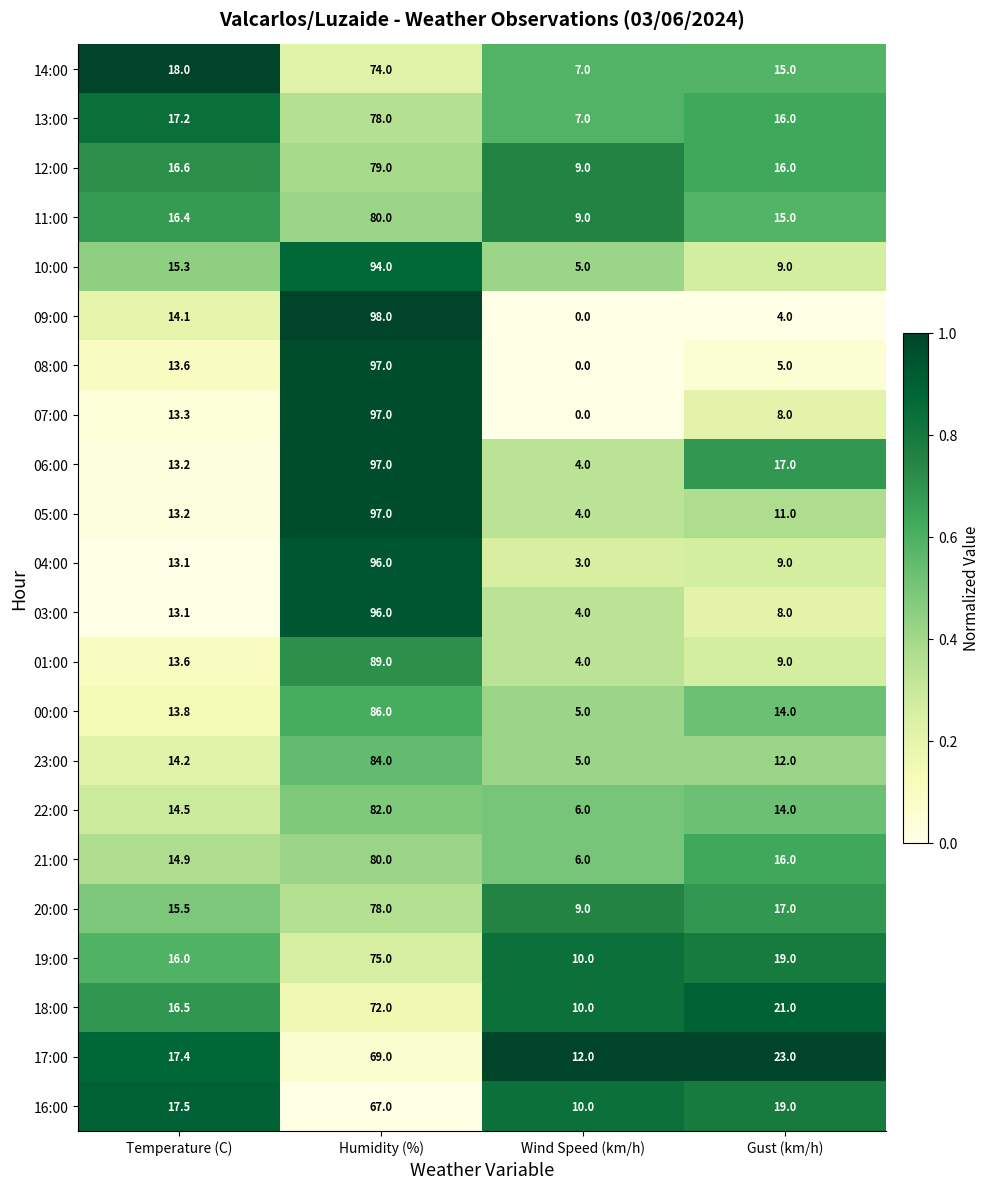

The value of 10:00 at Temperature (C) is 10.1. True or false?

False